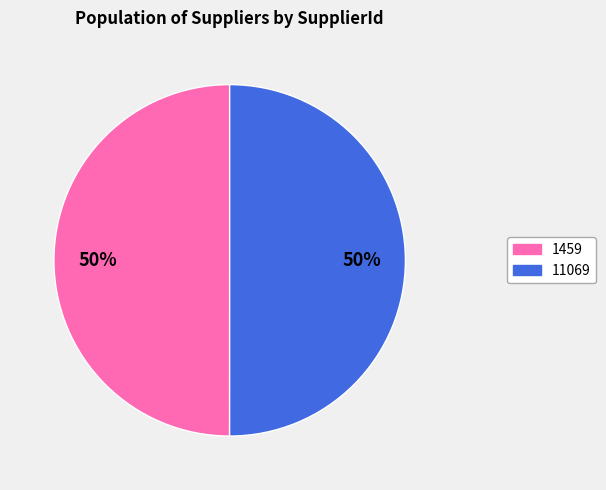

Is the sum of 11069 and 1459 greater than half?

Yes